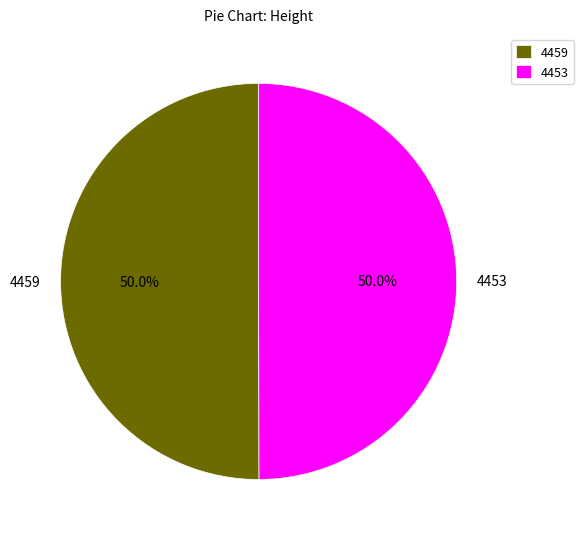

To the nearest percent, what percentage of the pie is 4459?

50%